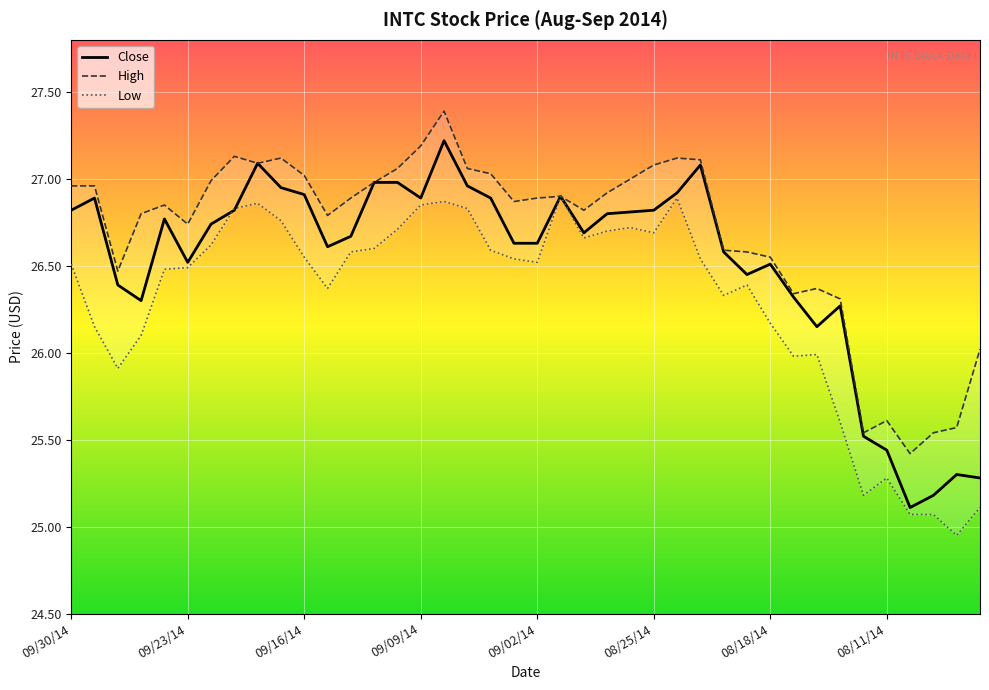

At which category is the sum across all series the highest?

16